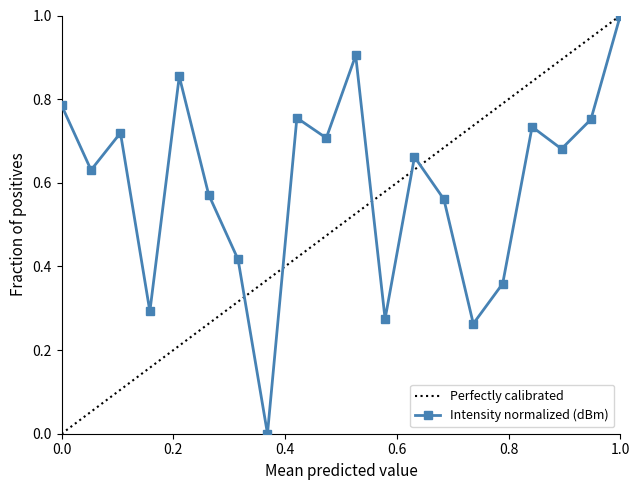

Reading left to right, extract all data points from this chart.

0.8	0.6	0.7	0.3	0.9	0.6	0.4	0.0	0.8	0.7	0.9	0.3	0.7	0.6	0.3	0.4	0.7	0.7	0.8	1.0